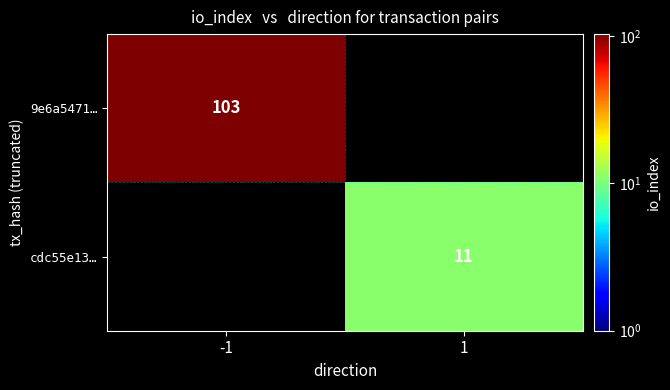

The 9e6a5471… series shows 103 at -1. True or false?

True